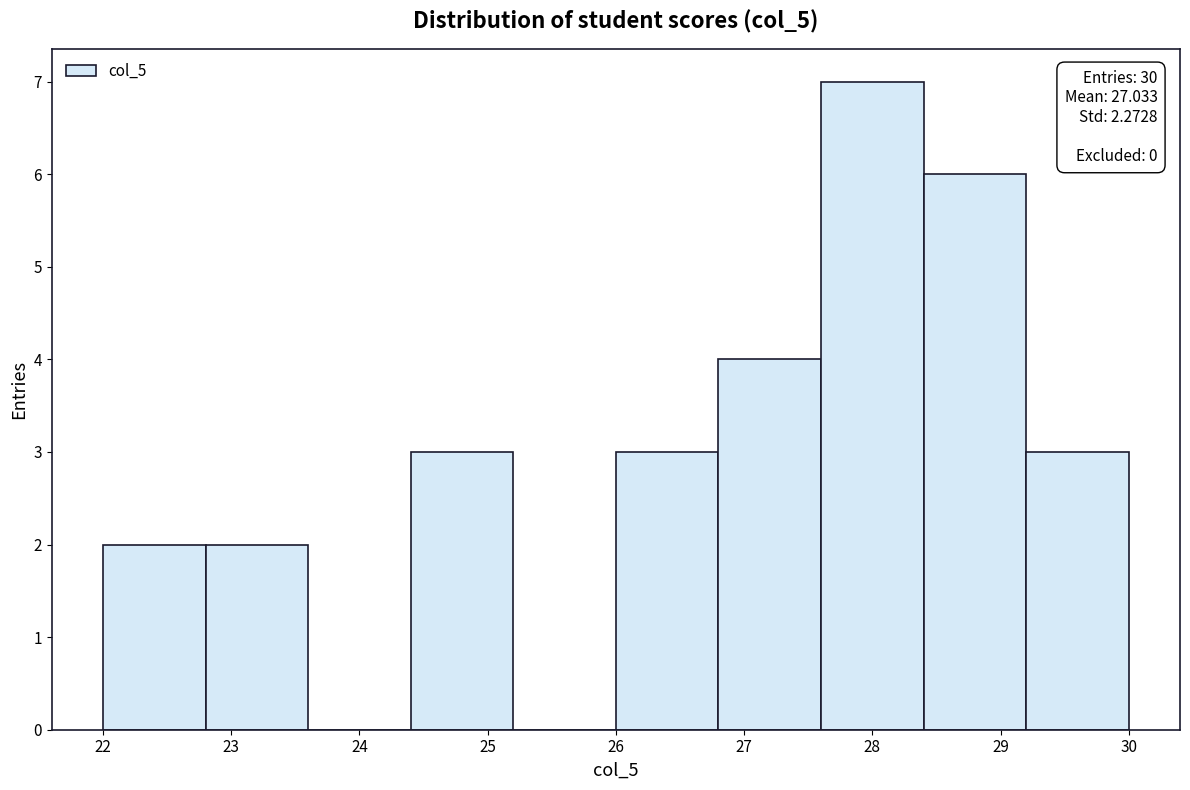

Over which range of the x-axis is the bar tallest?

27.6 to 28.4